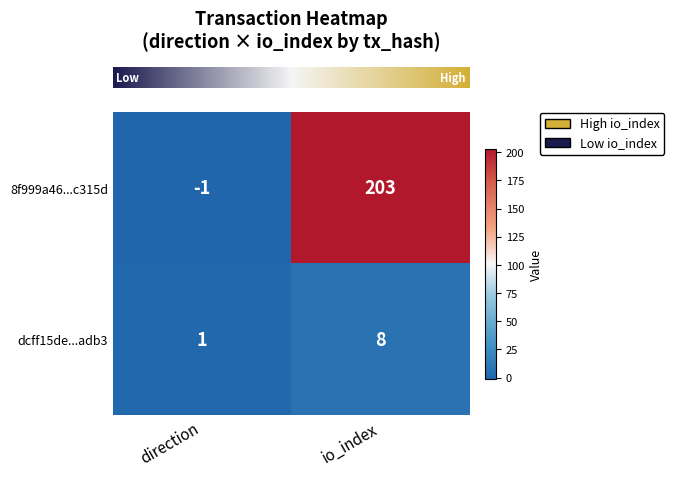

True or false: 8f999a46...c315d has a value of 92 at io_index.

False